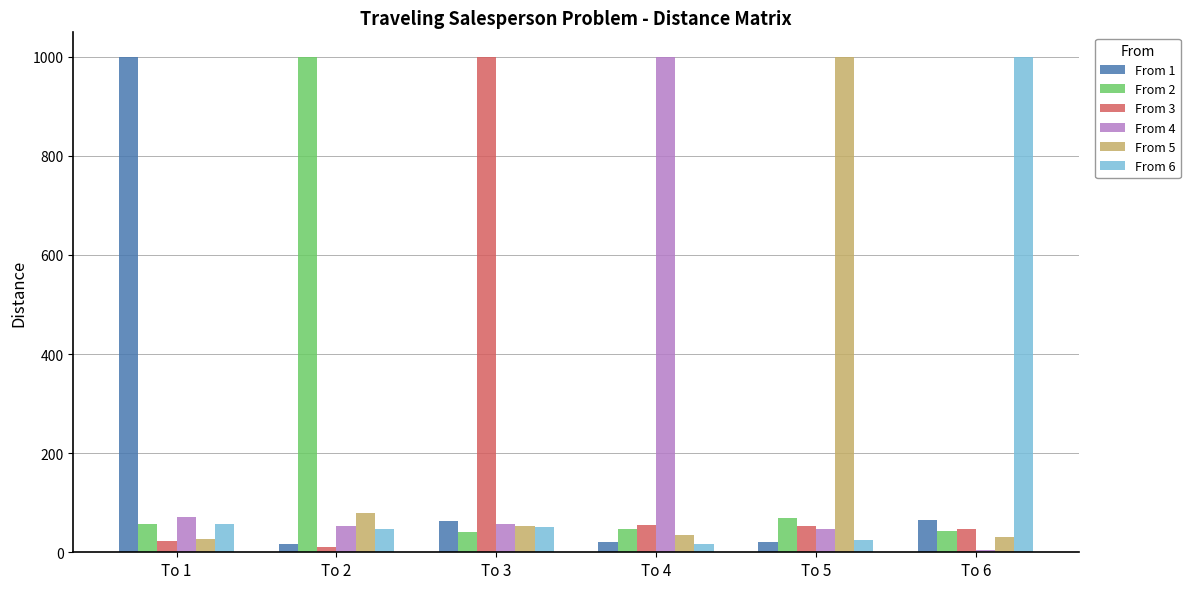

What are all the series names shown in the legend?

From 1, From 2, From 3, From 4, From 5, From 6